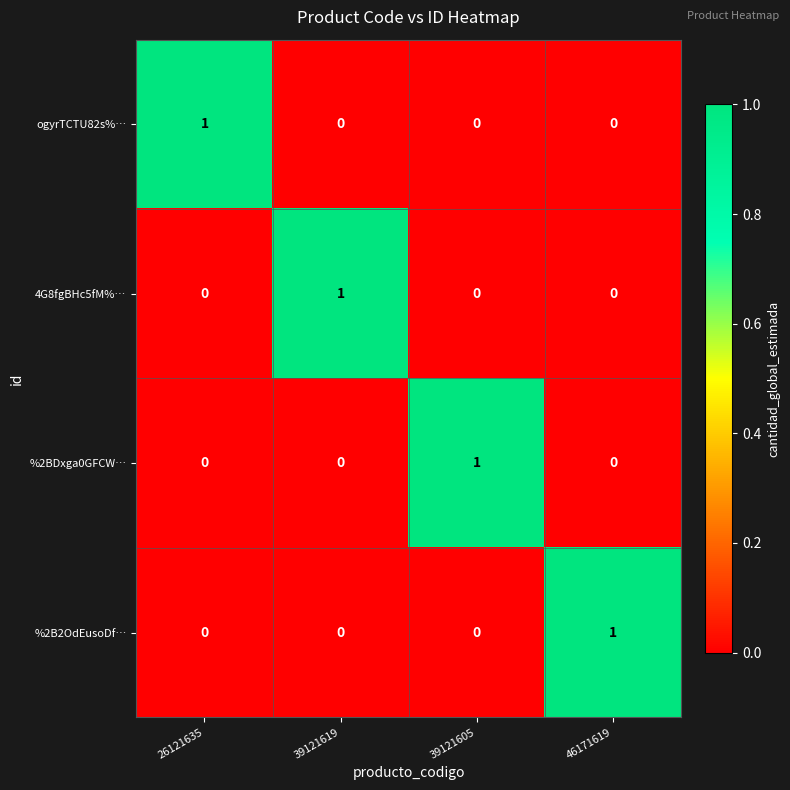

True or false: ogyrTCTU82s%… has a value of 0 at 39121619.

True